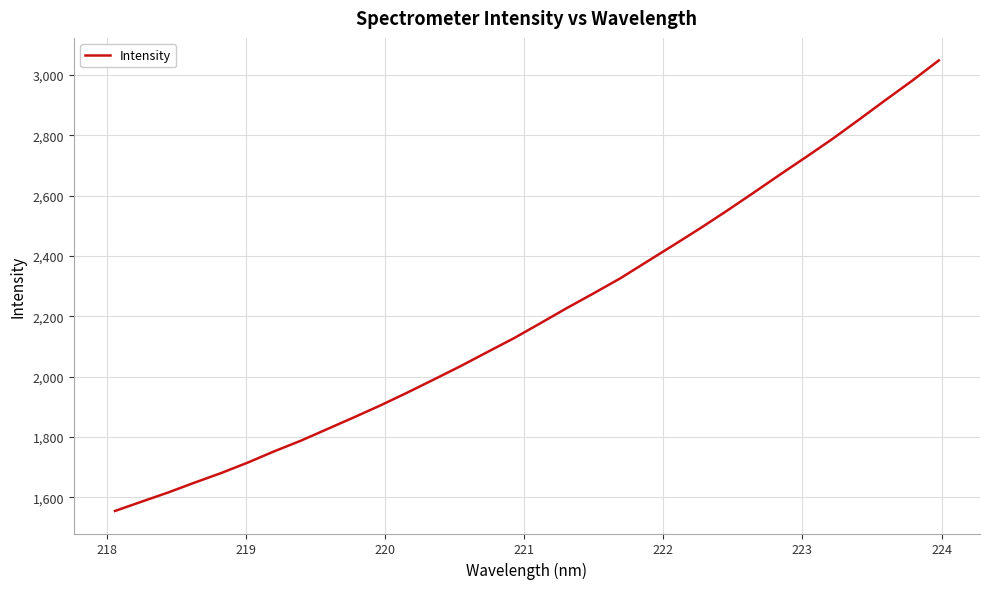

What is the difference between the maximum and minimum values?

1492.3